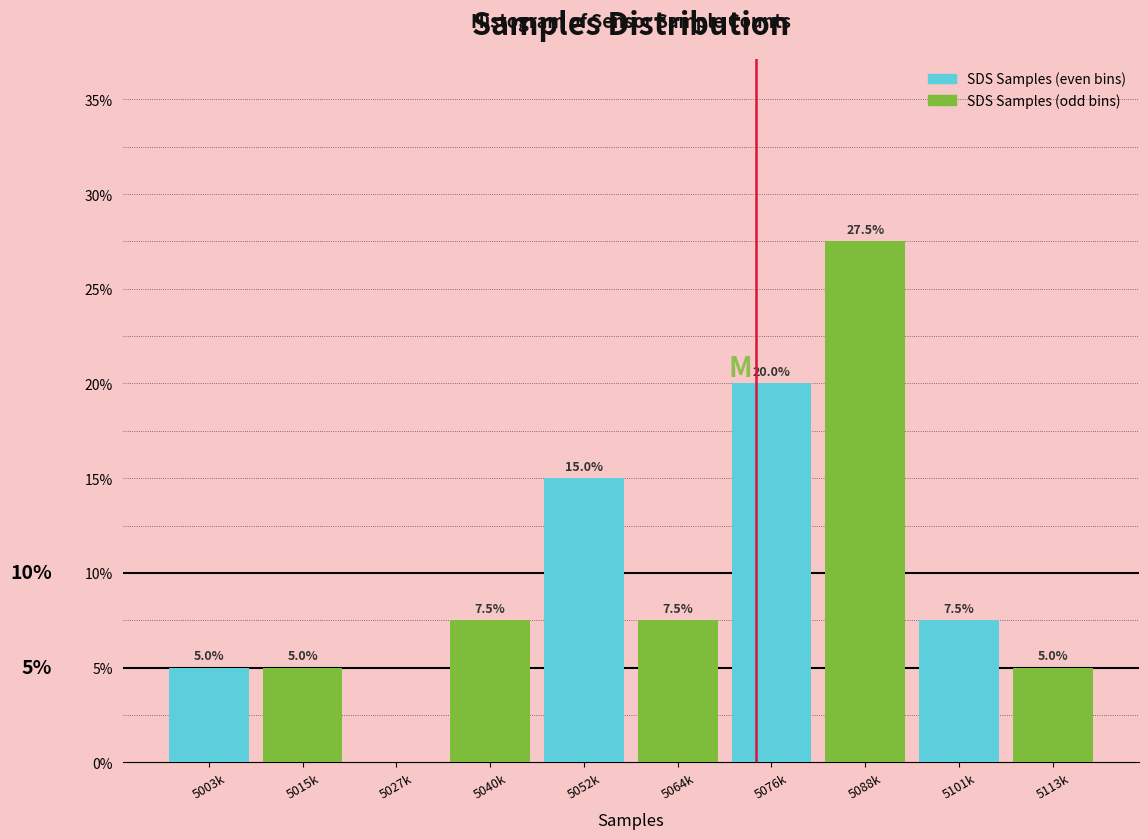

Reading right to left, transcribe all the data shown in this chart.

5113k=5.0	5101k=7.5	5088k=27.5	5076k=20.0	5064k=7.5	5052k=15.0	5040k=7.5	5027k=0.0	5015k=5.0	5003k=5.0